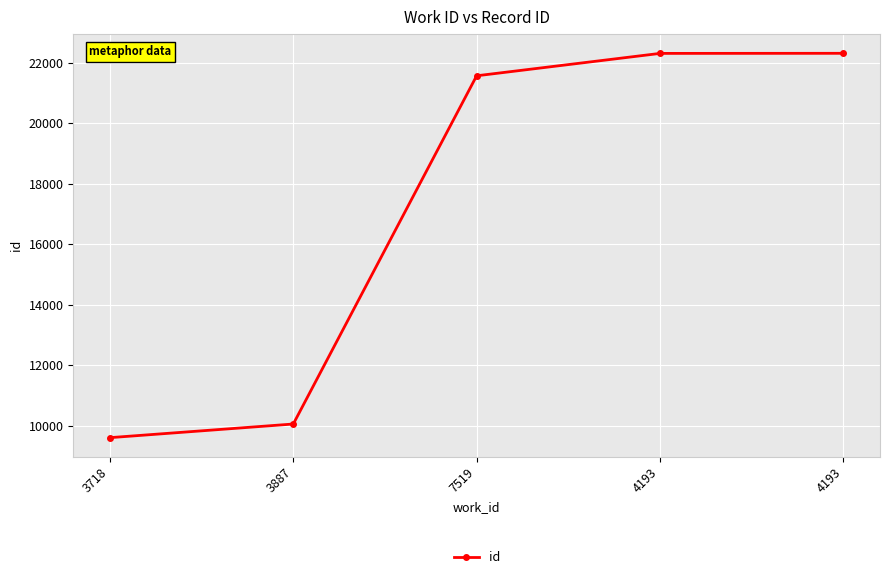

Count the number of categories in the chart.

5